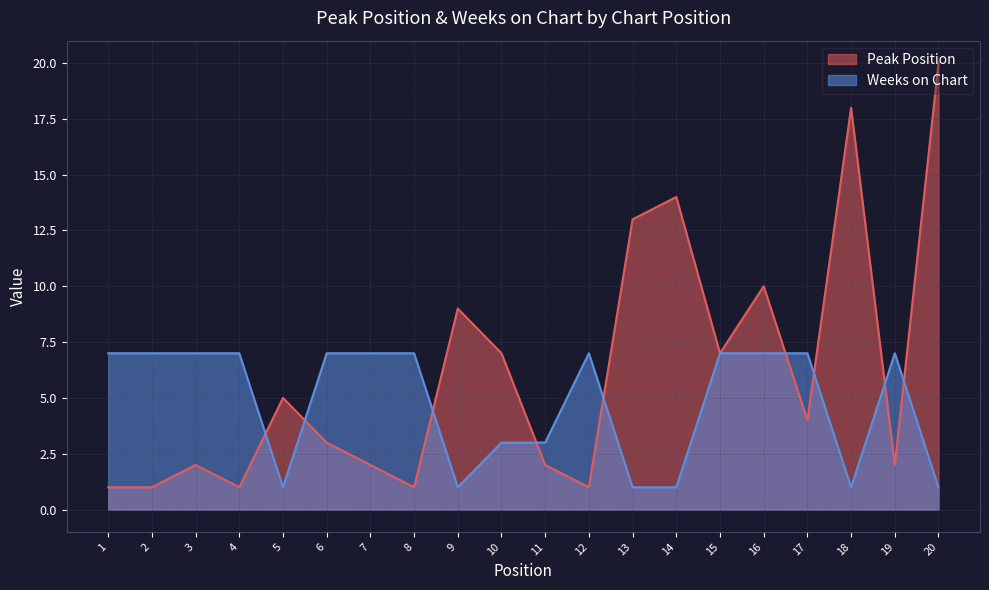

What is the total value across all series at 19?

9